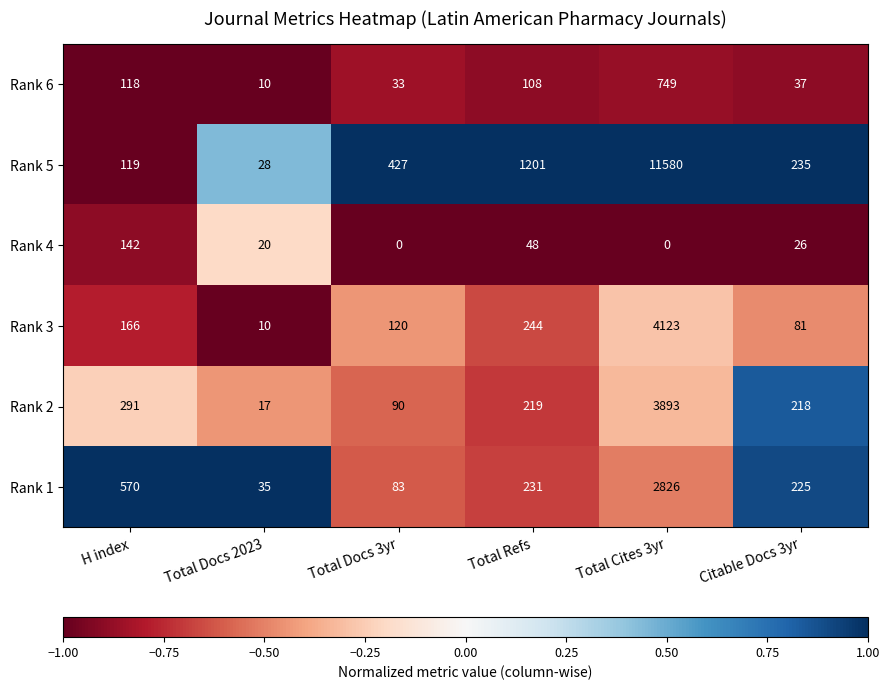

Is the value of Rank 6 at Total Refs greater than the value of Rank 1 at Total Docs 2023?

Yes